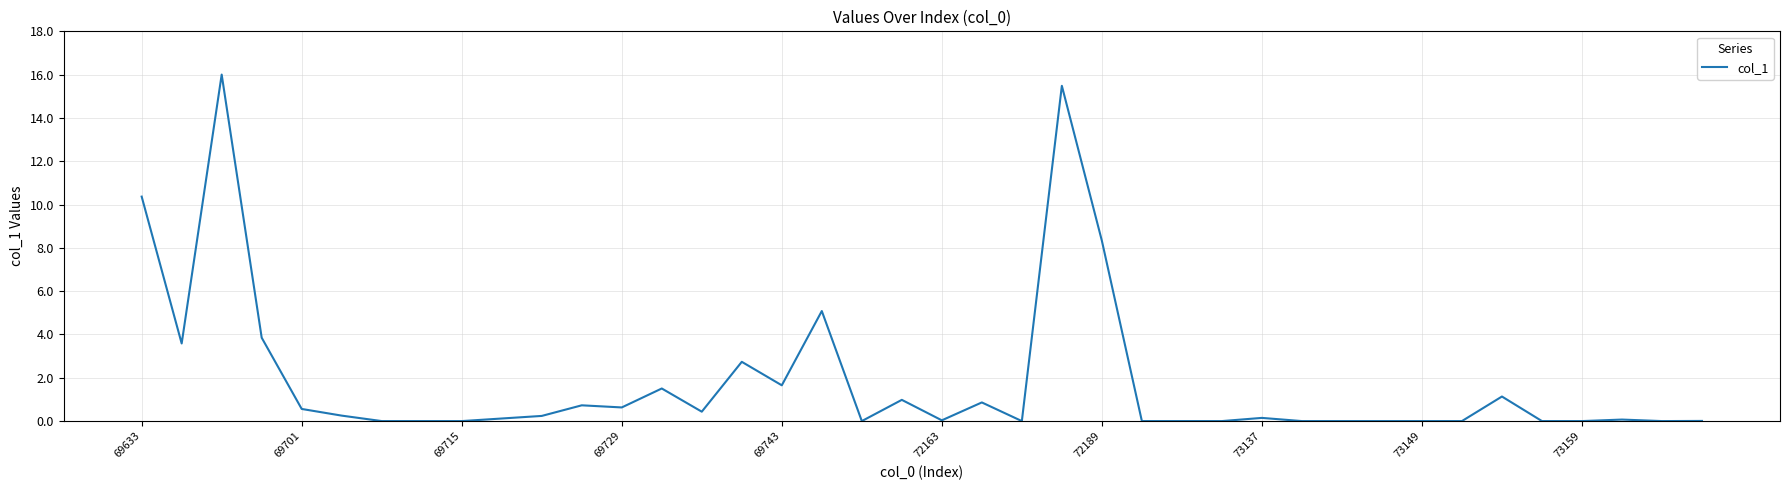

What is the maximum value shown in the chart?

16.0